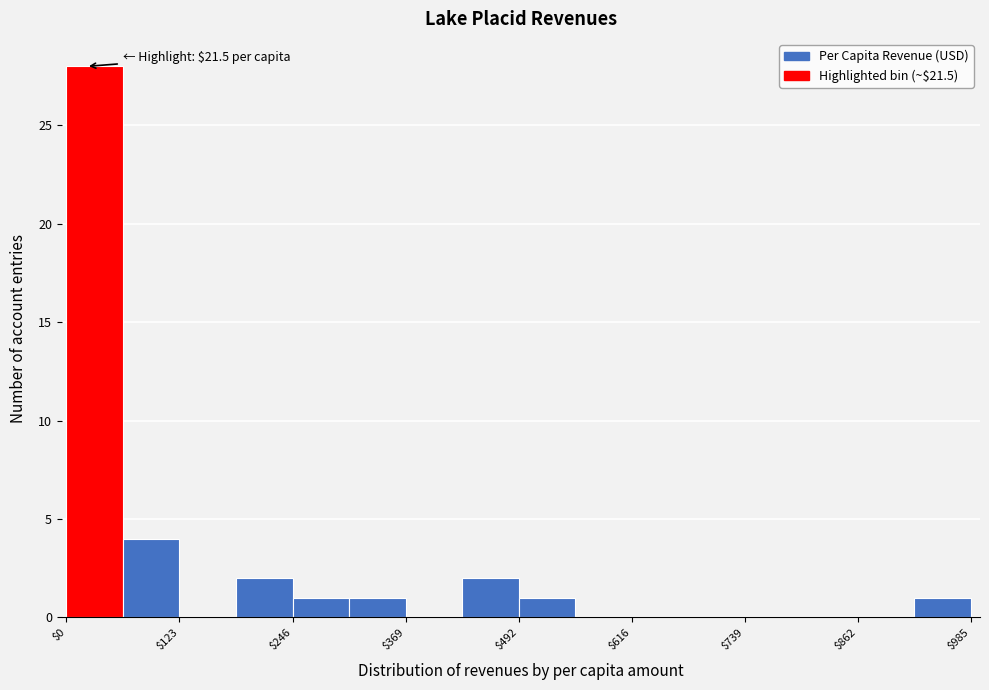

Around what value on the x-axis is the tallest bar? Give the approximate position of its centre, as read against the axis.

40